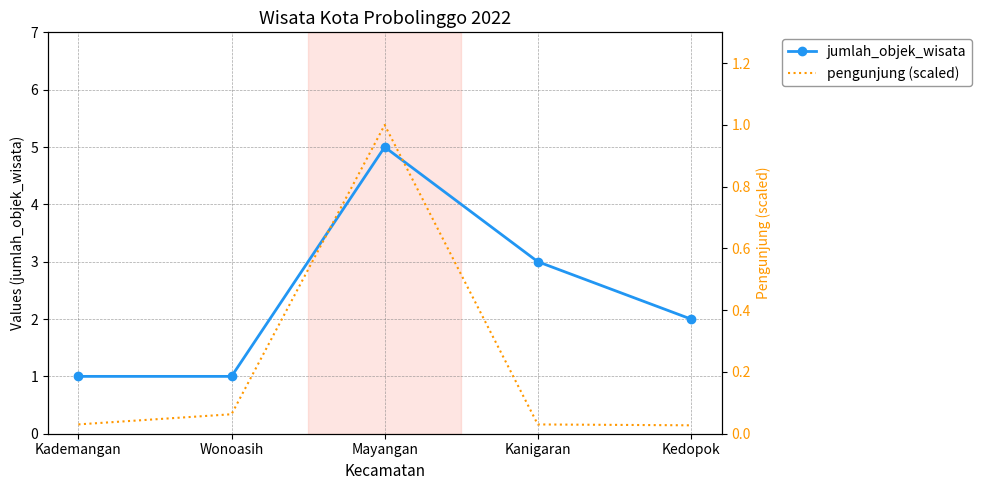

Which label corresponds to the largest value in the chart?

Mayangan